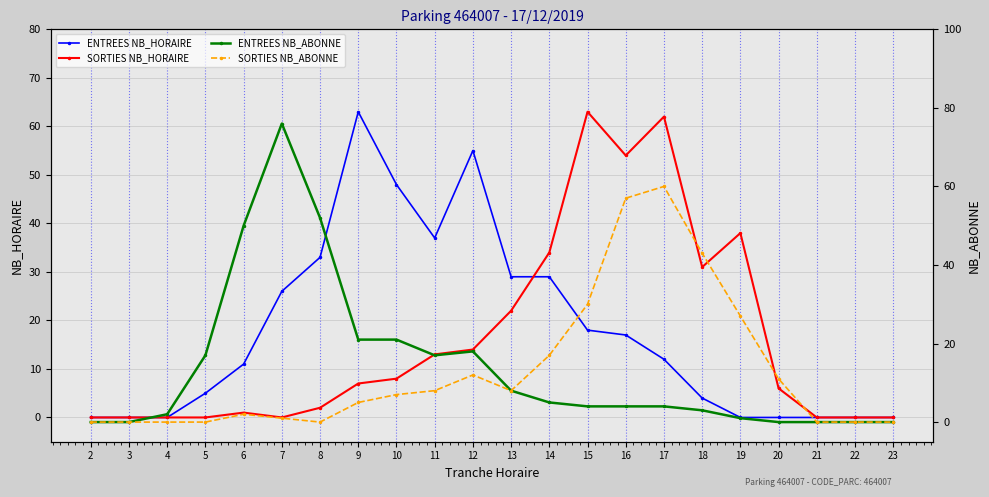

True or false: ENTREES NB_ABONNE and SORTIES NB_ABONNE intersect in this chart.

False